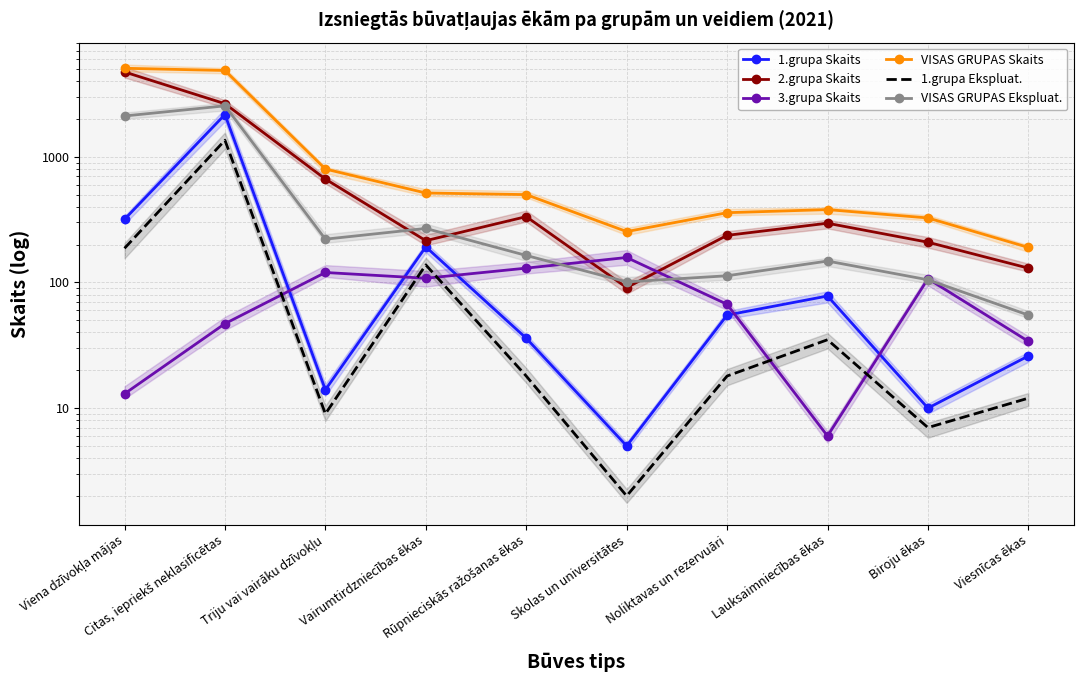

Which category has the highest value across all series?

Viena dzīvokļa mājas